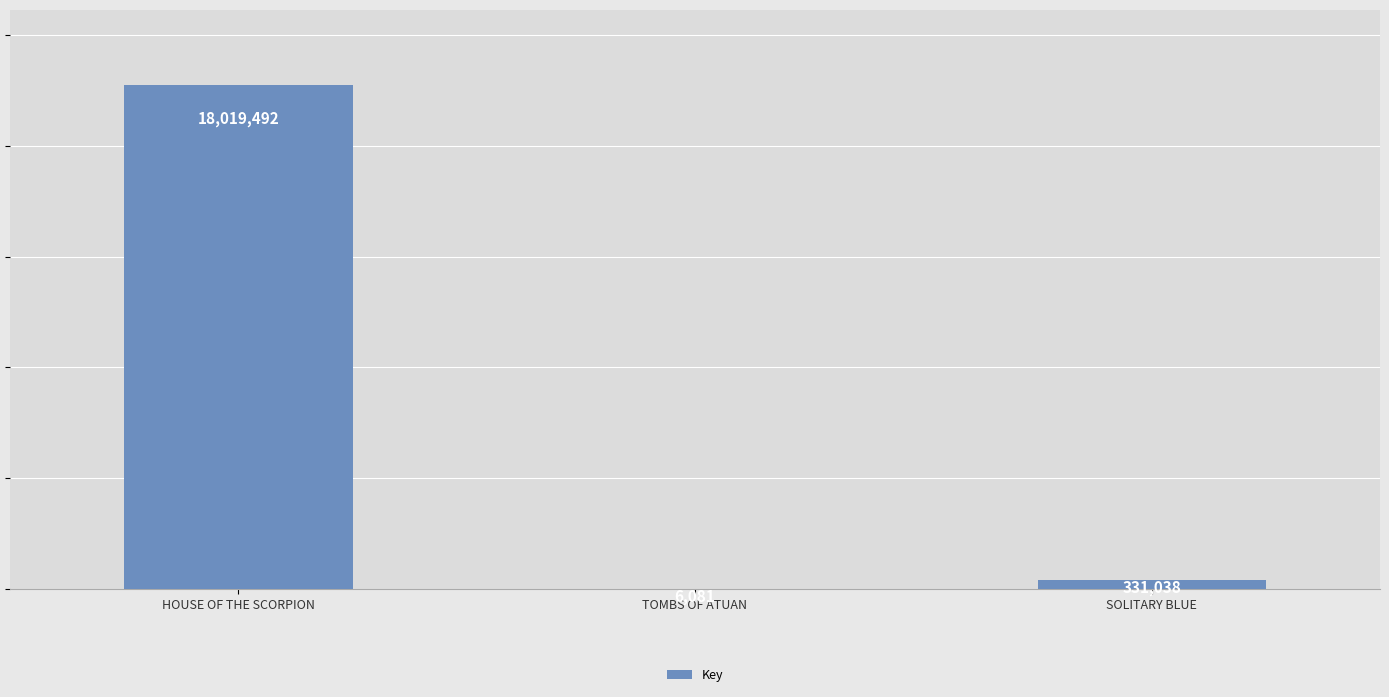

What is the sum of all values?

18356611